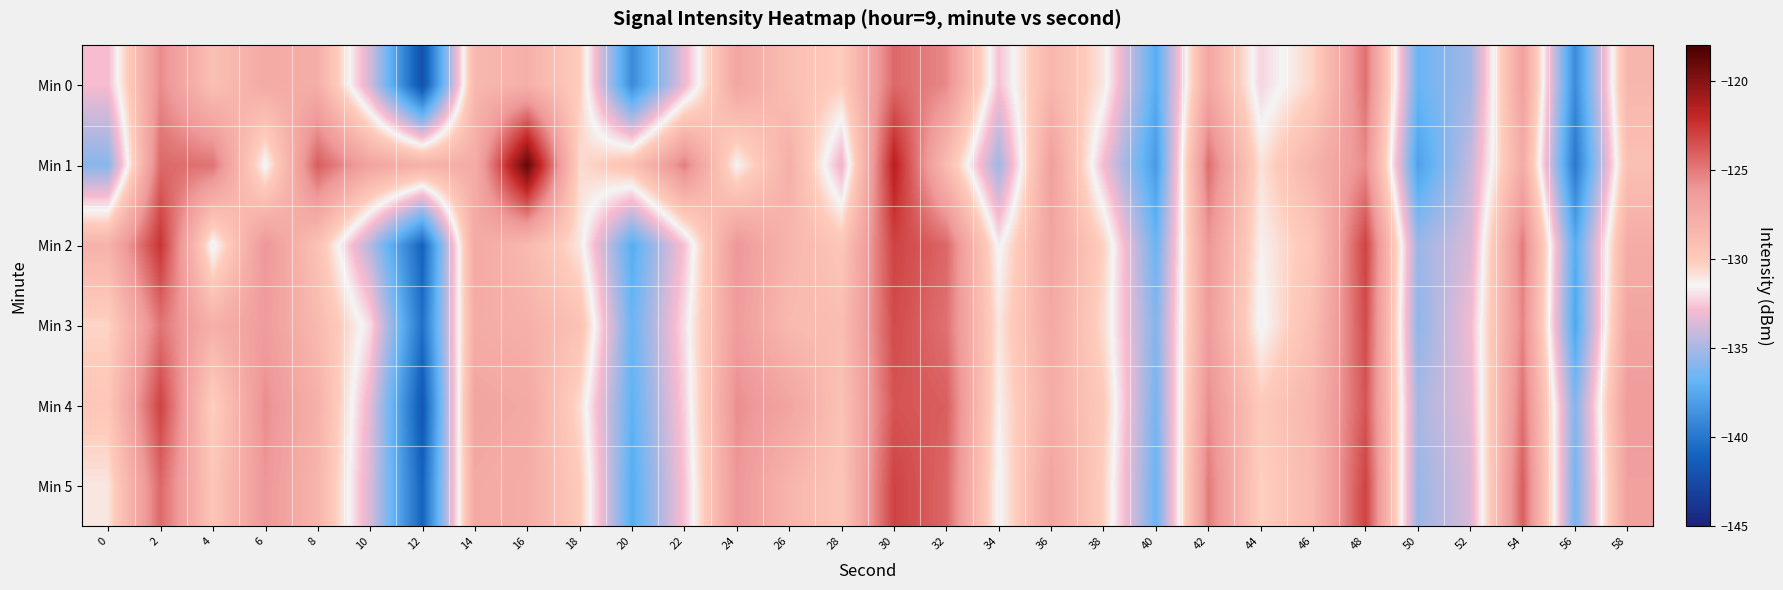

Between 8 and 16, which series saw the biggest shift?

Min 1